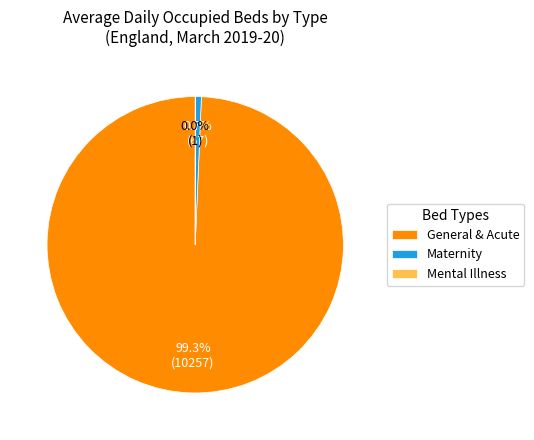

Which slice is the largest?

General & Acute